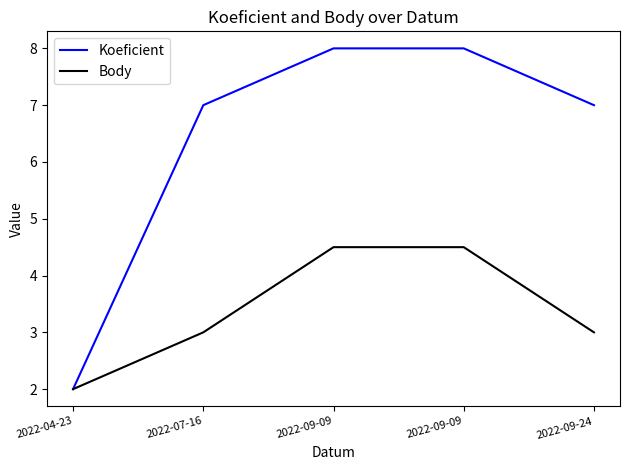

What is the label of the 1st point from the right?

2022-09-24